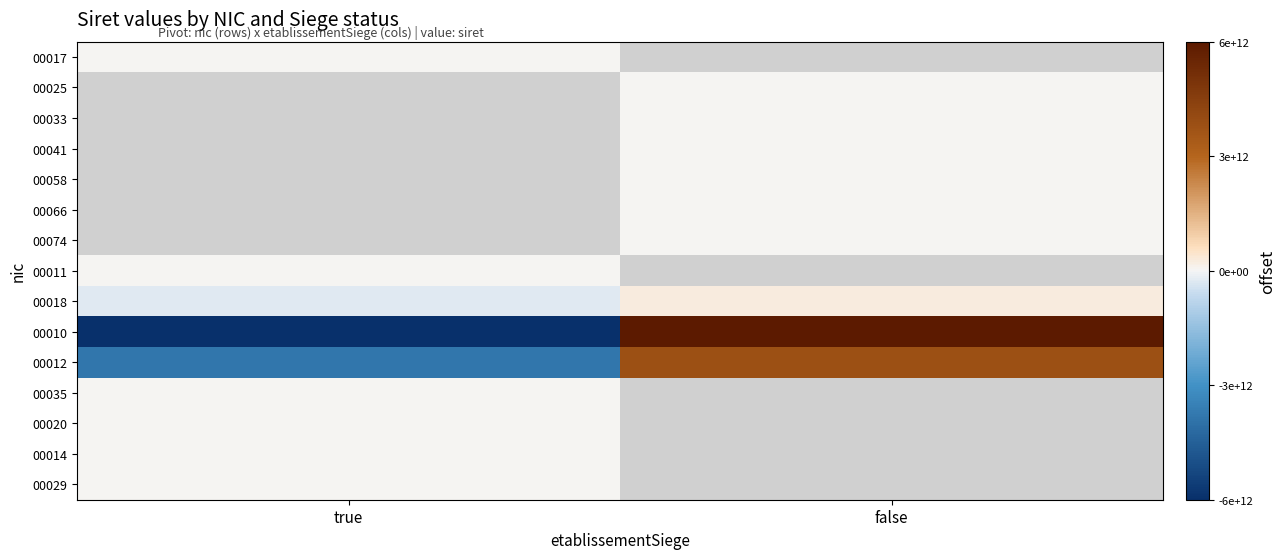

At which label does 00020 reach its peak?

true